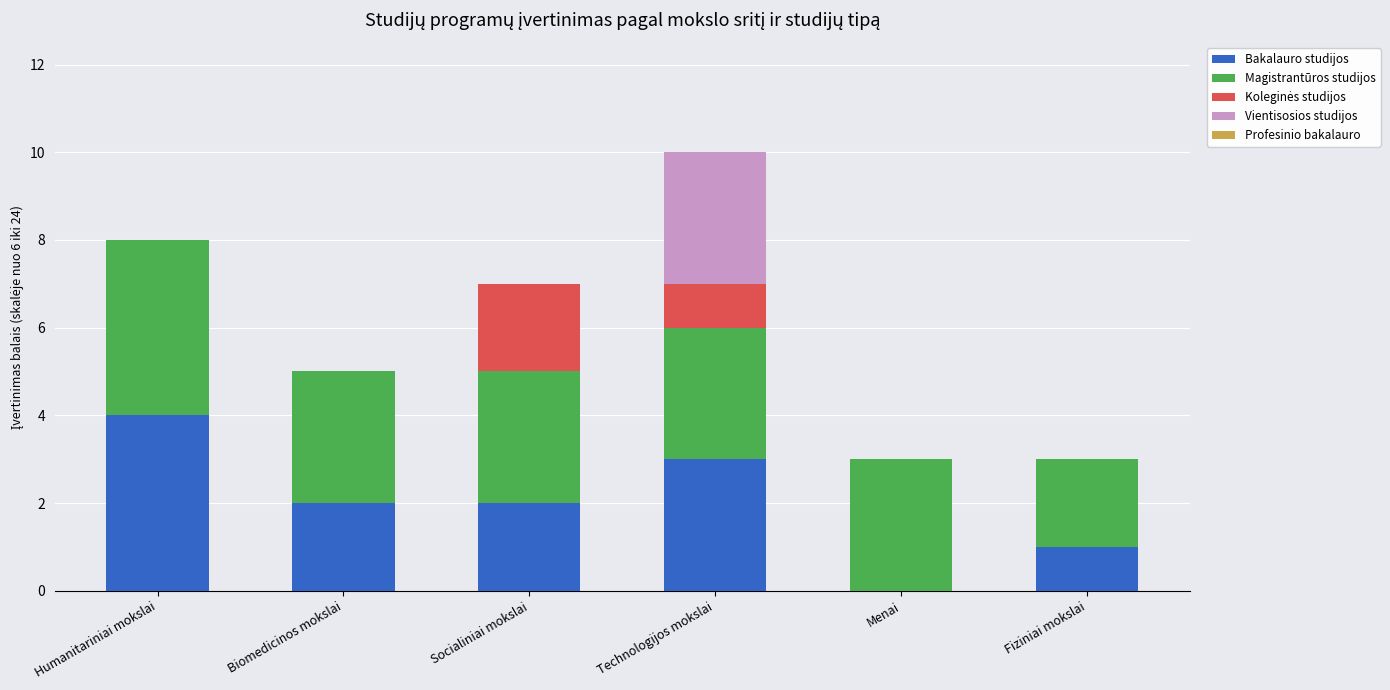

At which category is the sum across all series the highest?

Technologijos mokslai